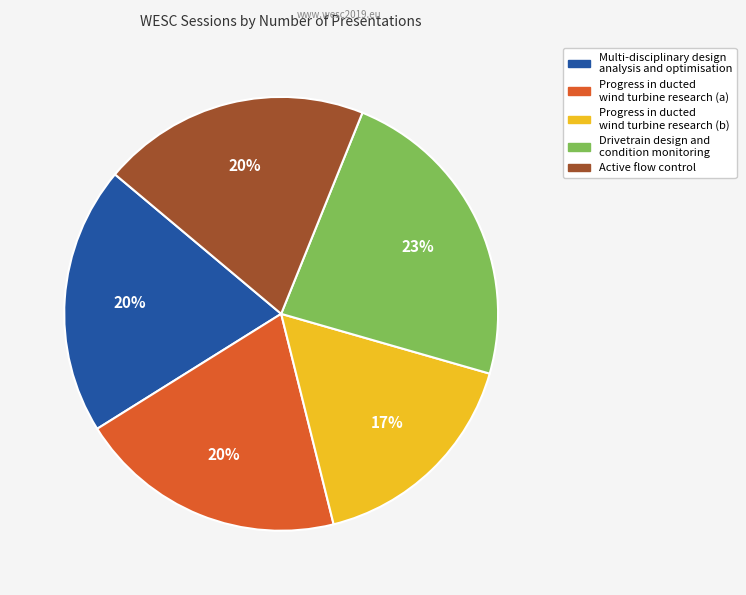

Do Drivetrain design and condition monitoring and Active flow control together represent more than half of the pie?

No